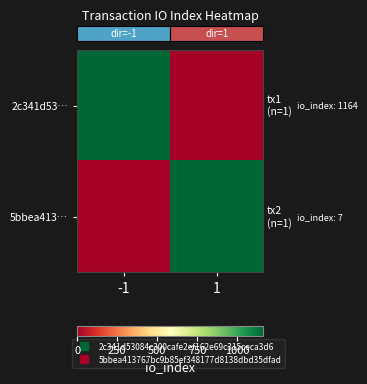

Which series has the widest spread of values?

row_0